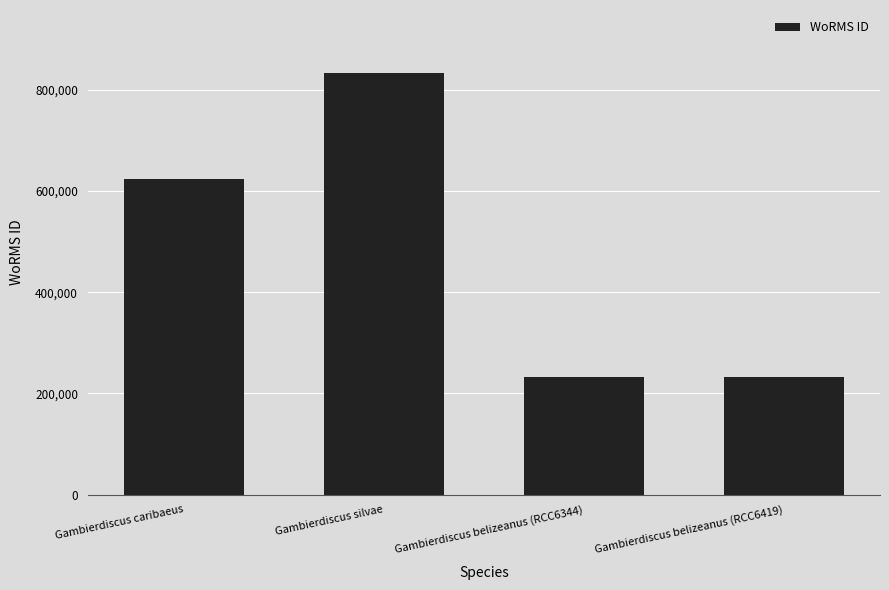

At which label is the value closest to 533215?

Gambierdiscus caribaeus